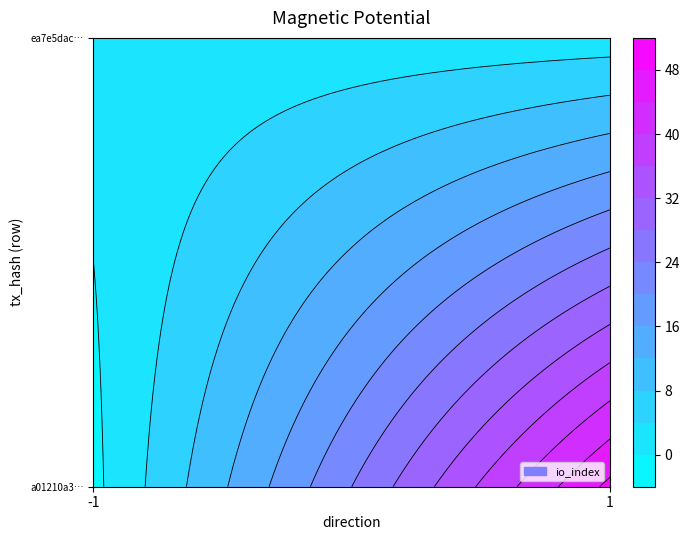

Reading left to right, extract all data points from this chart.

a01210a36219a16294907e9acf7e0fafebc27cb: -1=-1	1=49
ea7e5daccd9bd1311a30508d2c2445a53f16a06: -1=1	1=2